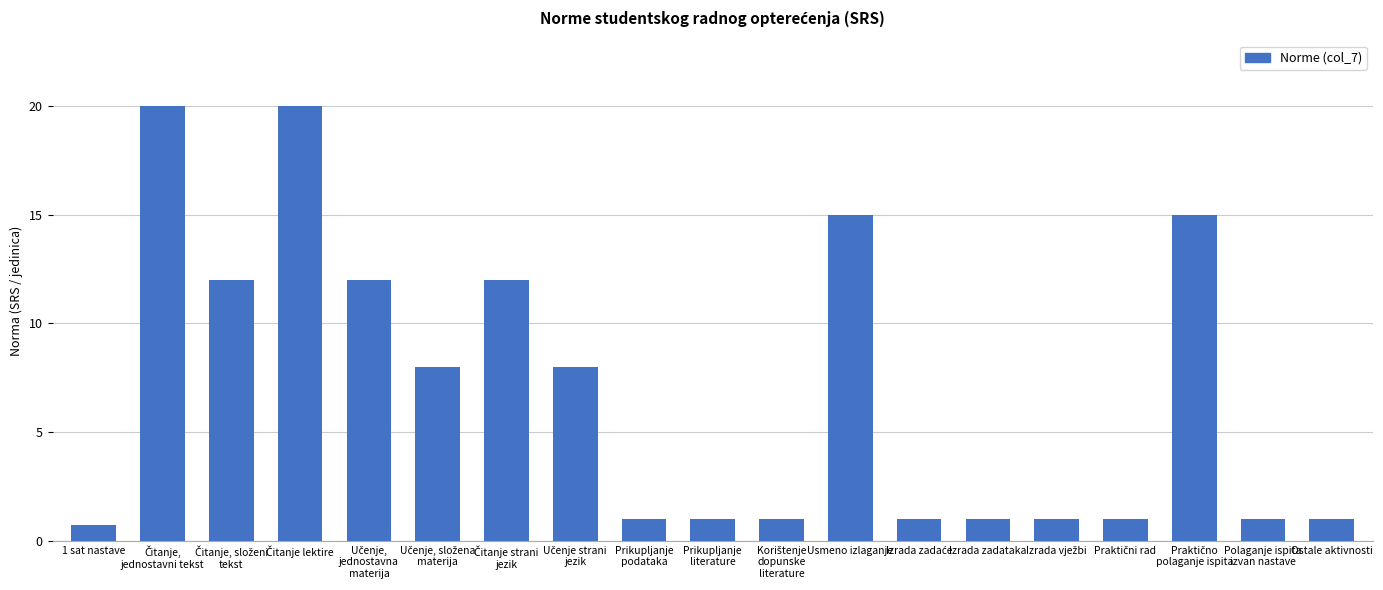

What position from the left is Ostale aktivnosti?

19